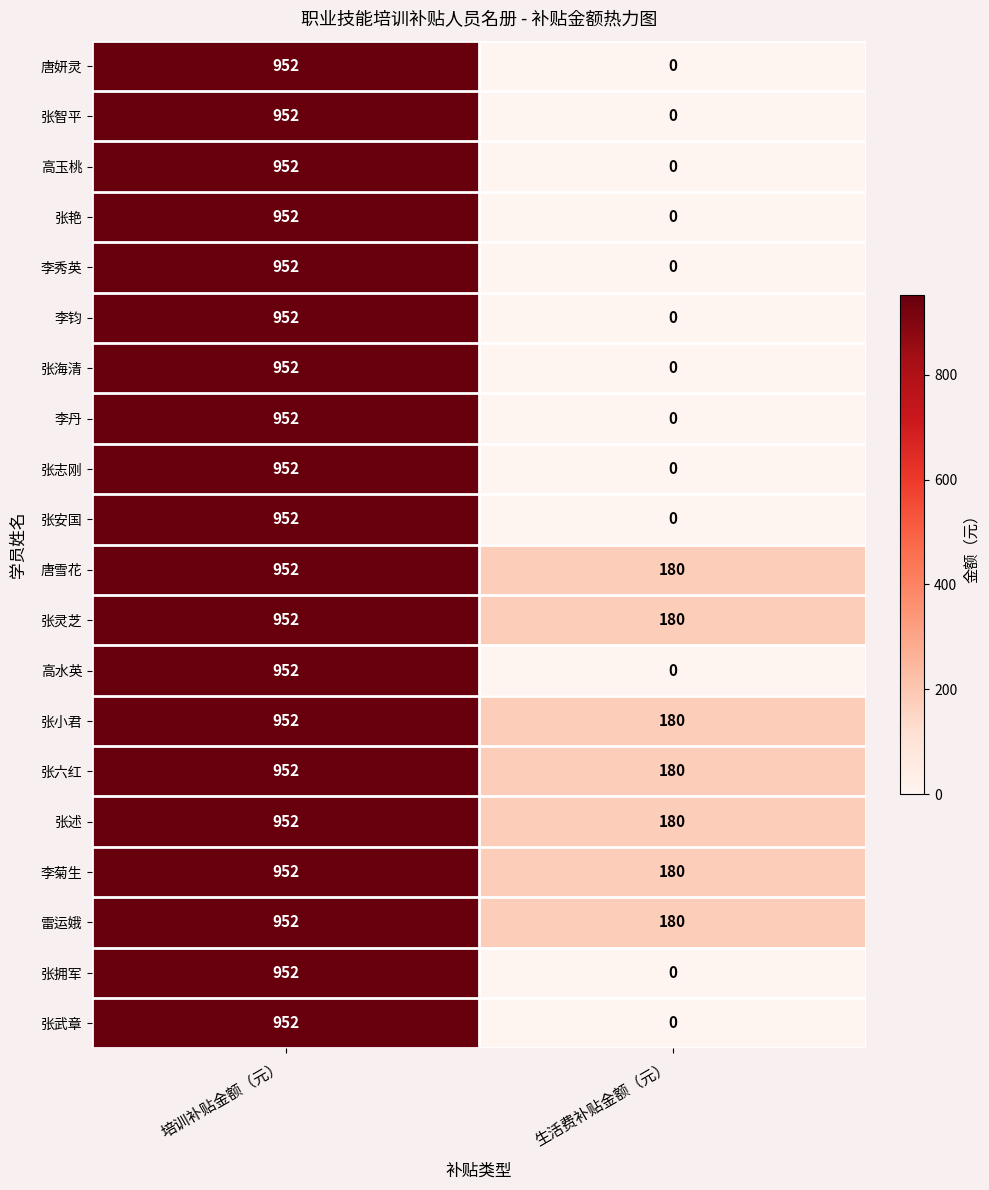

The value of 高水英 at 培训补贴金额（元） is 952. True or false?

True